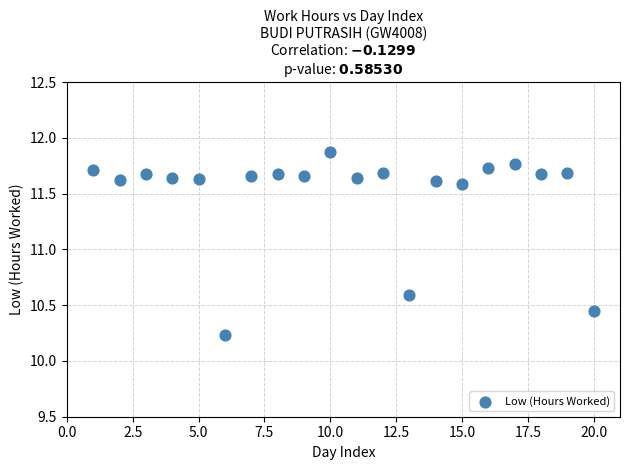

What is the range of Y values (max minus min)?

1.6